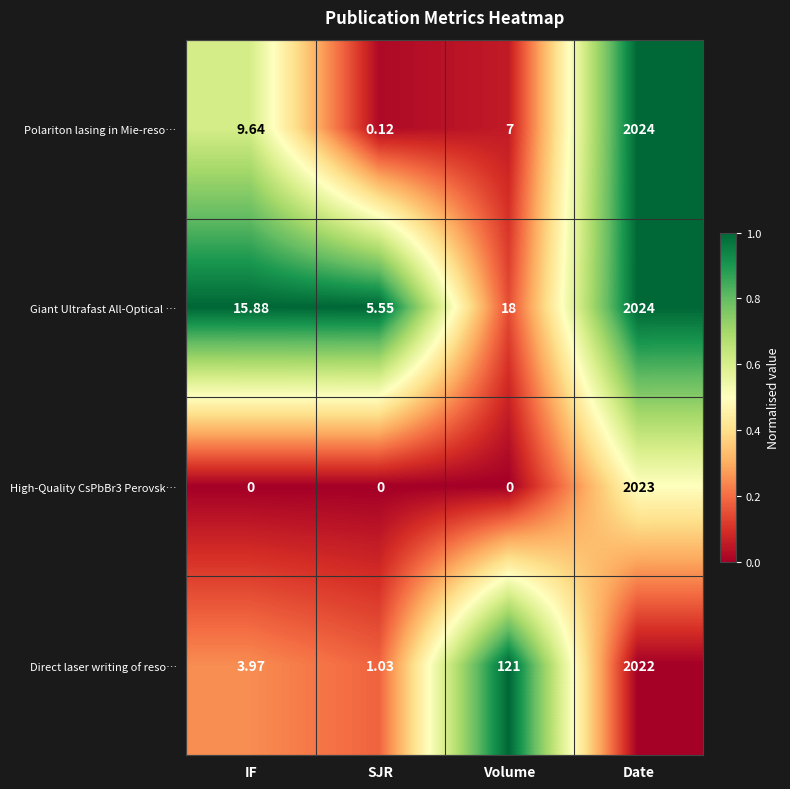

Rank the series at Volume from lowest to highest value.

High‑Quality CsPbBr3 Perovsk…, Polariton lasing in Mie-reso…, Giant Ultrafast All-Optical …, Direct laser writing of reso…